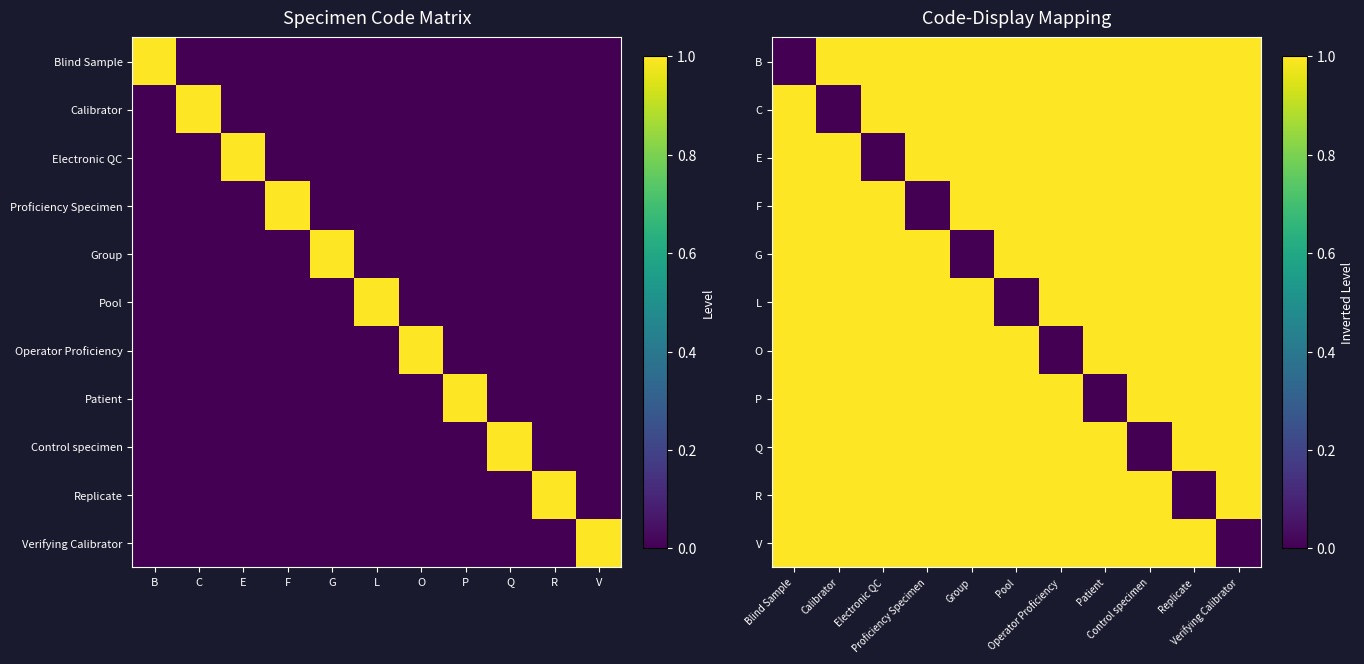

What is the difference between the E values at Verifying Calibrator and Electronic QC?

1